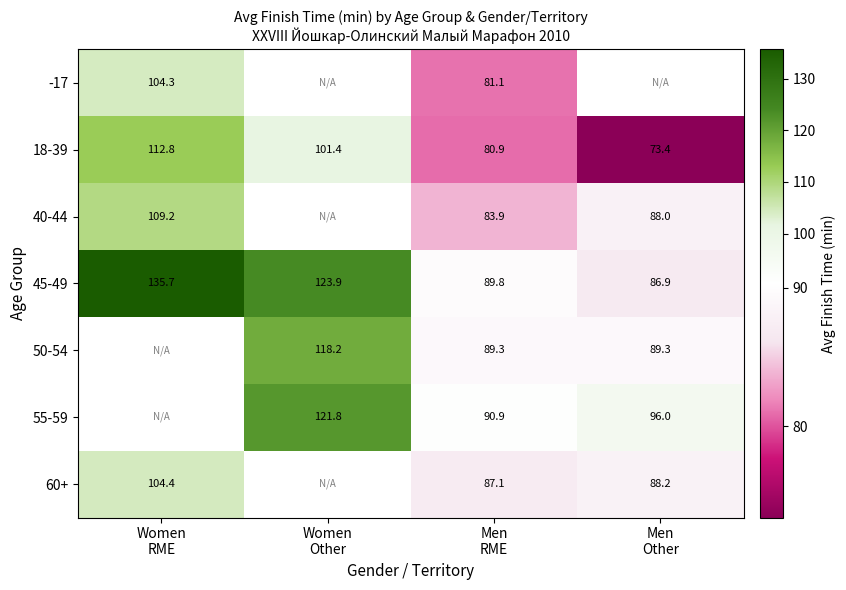

Is the value of 45-49 at Men RME greater than the value of 18-39 at Women Other?

No